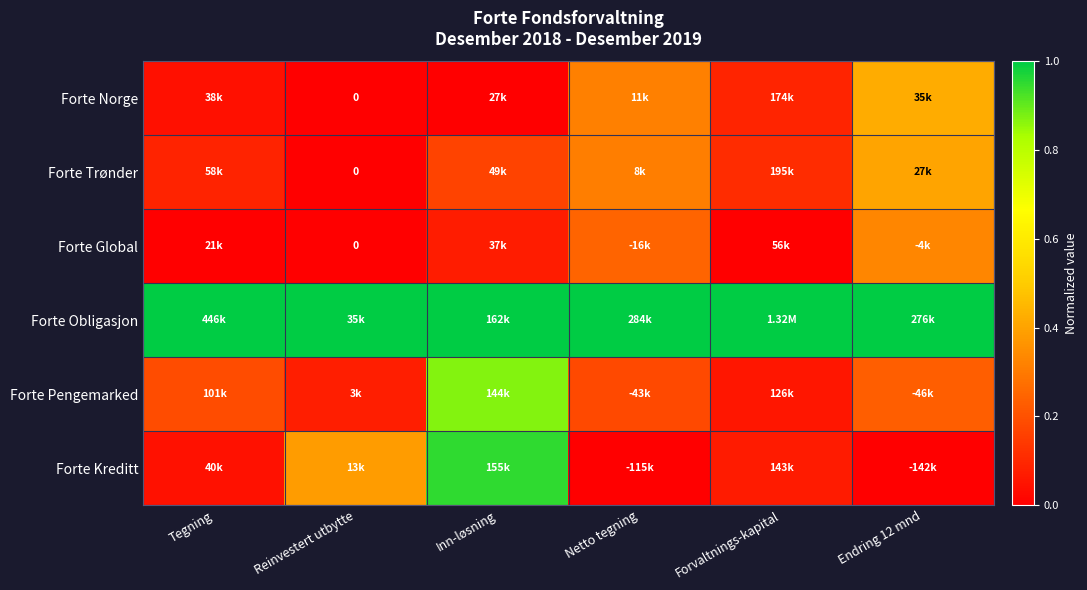

True or false: Forte Trønder has a value of 0.0 at Reinvestert utbytte.

True